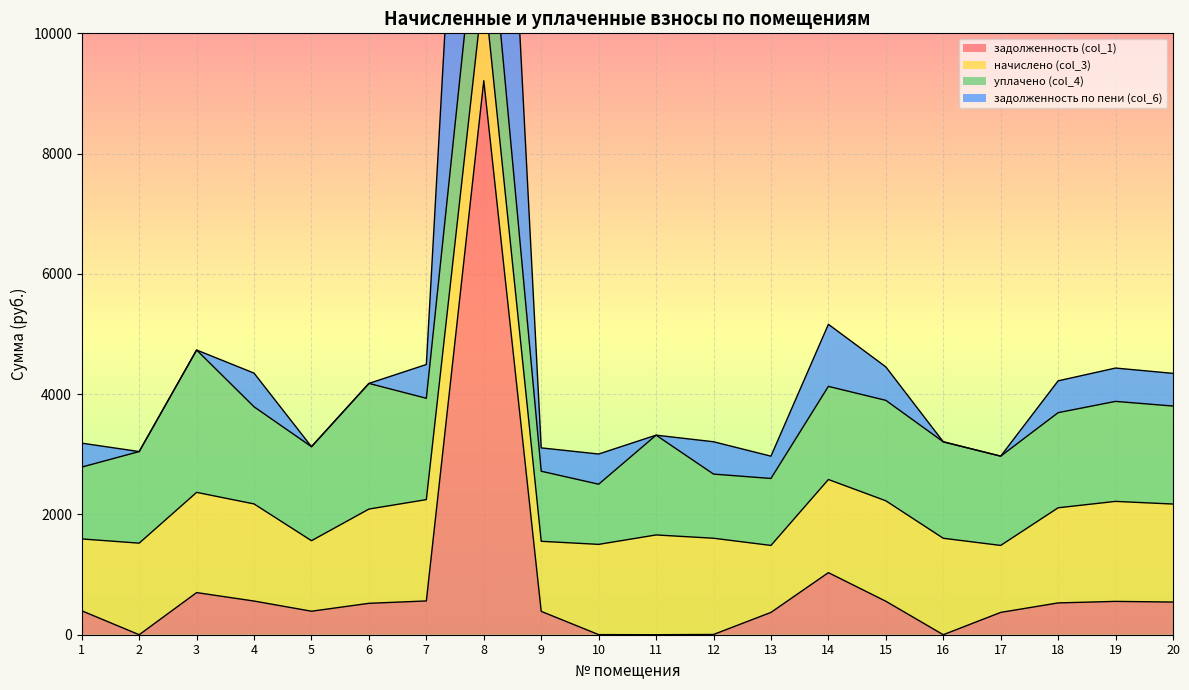

True or false: задолженность по пени (col_6) and задолженность (col_1) intersect in this chart.

False